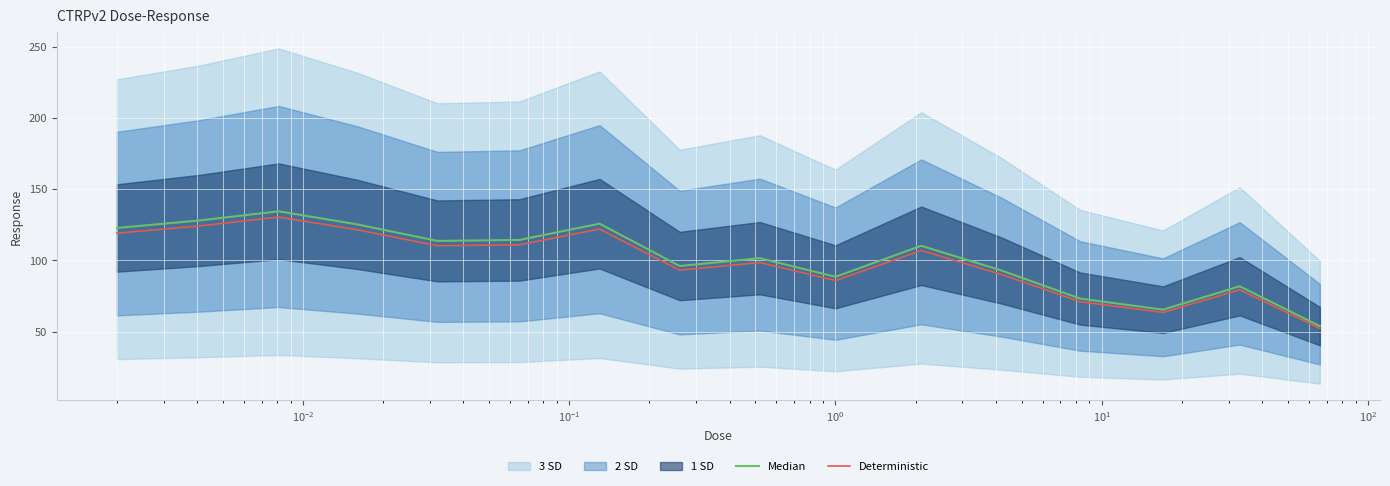

In Median, how many points are higher than both neighbors (excluding endpoints)?

5